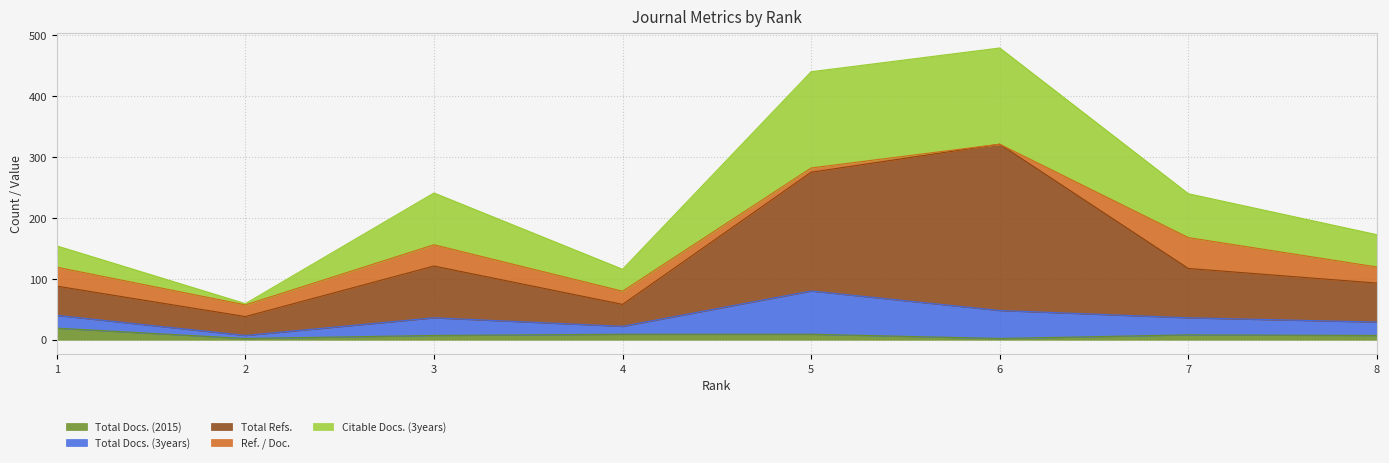

What is the smallest value displayed?

2.0